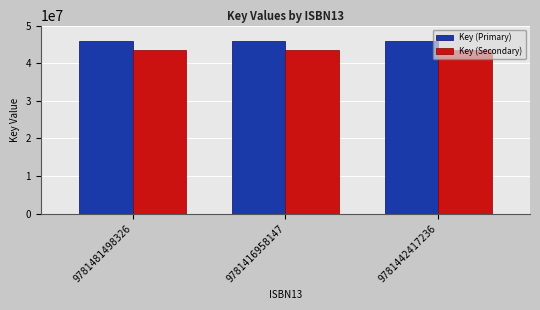

The Key (Secondary) series shows 43608577.7 at 9781481498326. True or false?

True